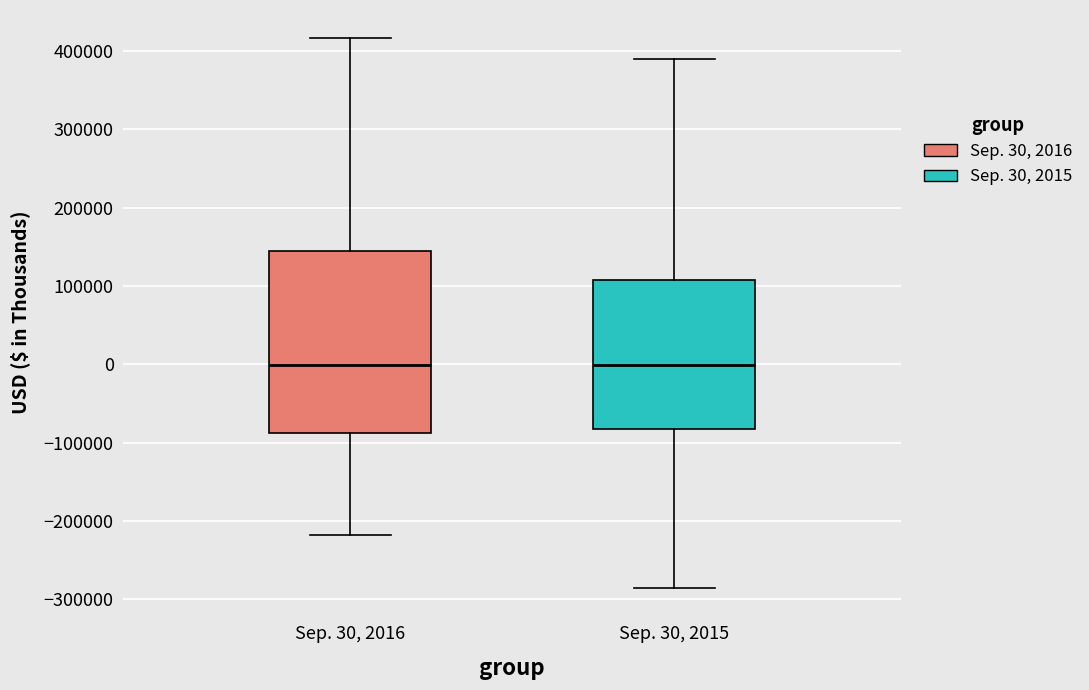

Reading left to right, transcribe this box plot: for each box, give where its median line is, the range the box spans, and where its two whiskers end, as read against the y-axis. The values are not printed on the chart, so give them approximately, as read against the axis.

Sep. 30, 2016: median 0, box -90000 to 150000, whiskers -220000 to 420000
Sep. 30, 2015: median 0, box -80000 to 110000, whiskers -290000 to 390000